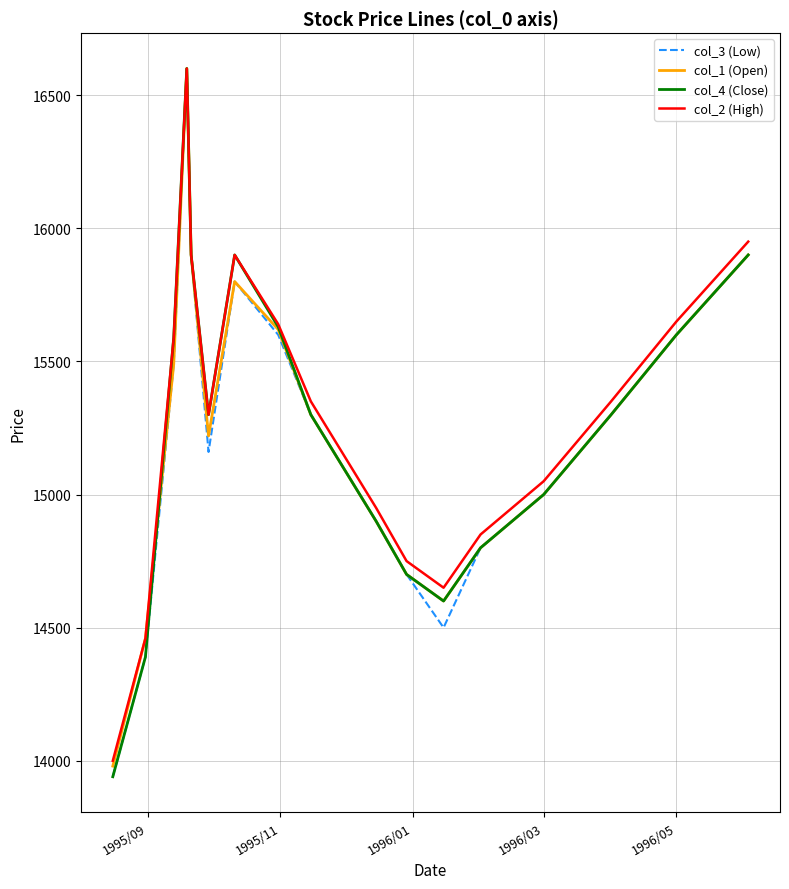

What is the minimum value shown in the chart?

13940